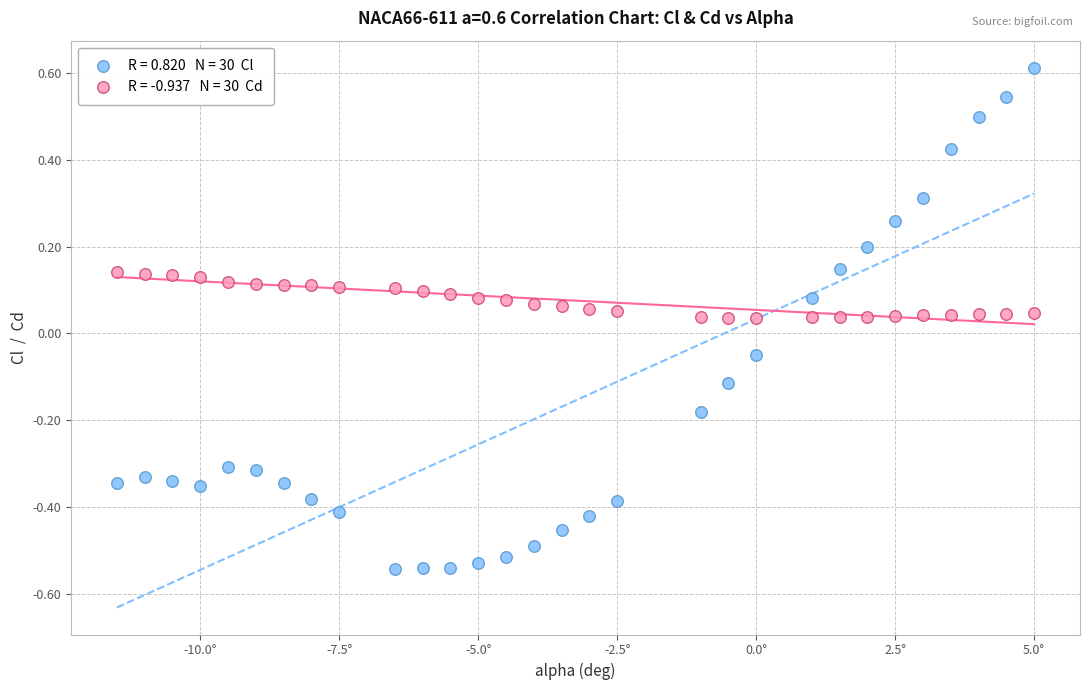

Across all data points, what is the range of Y values (max minus min)?

1.2